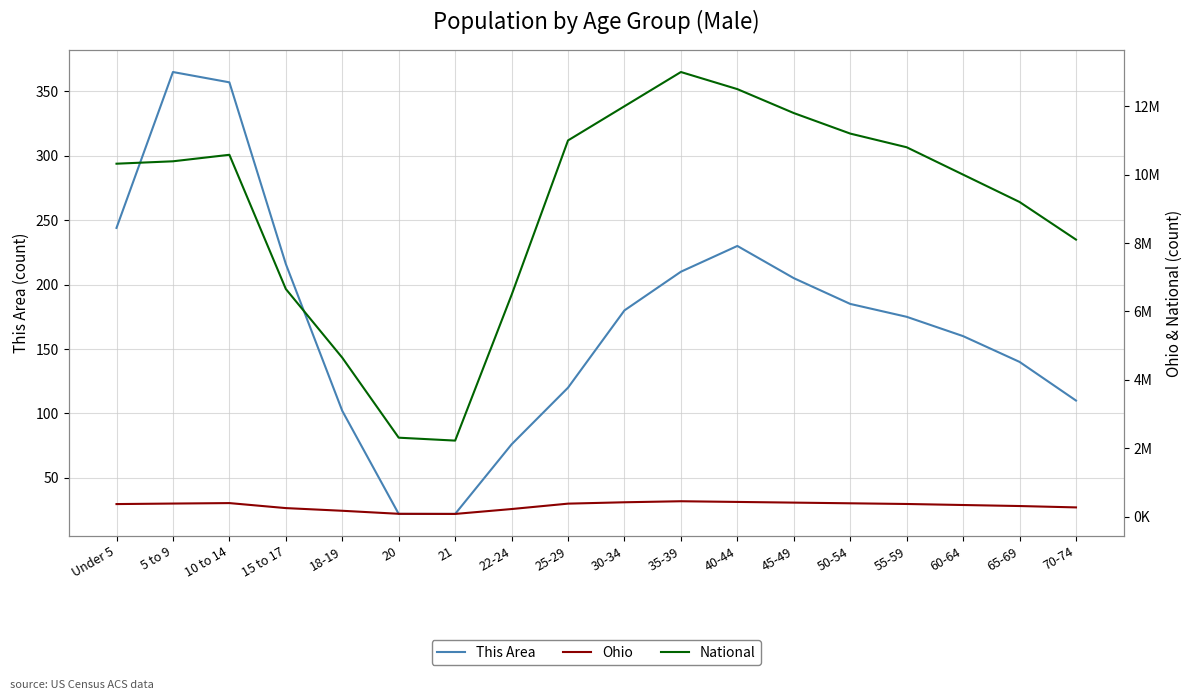

Where does the Ohio series first go above 370000?

5 to 9